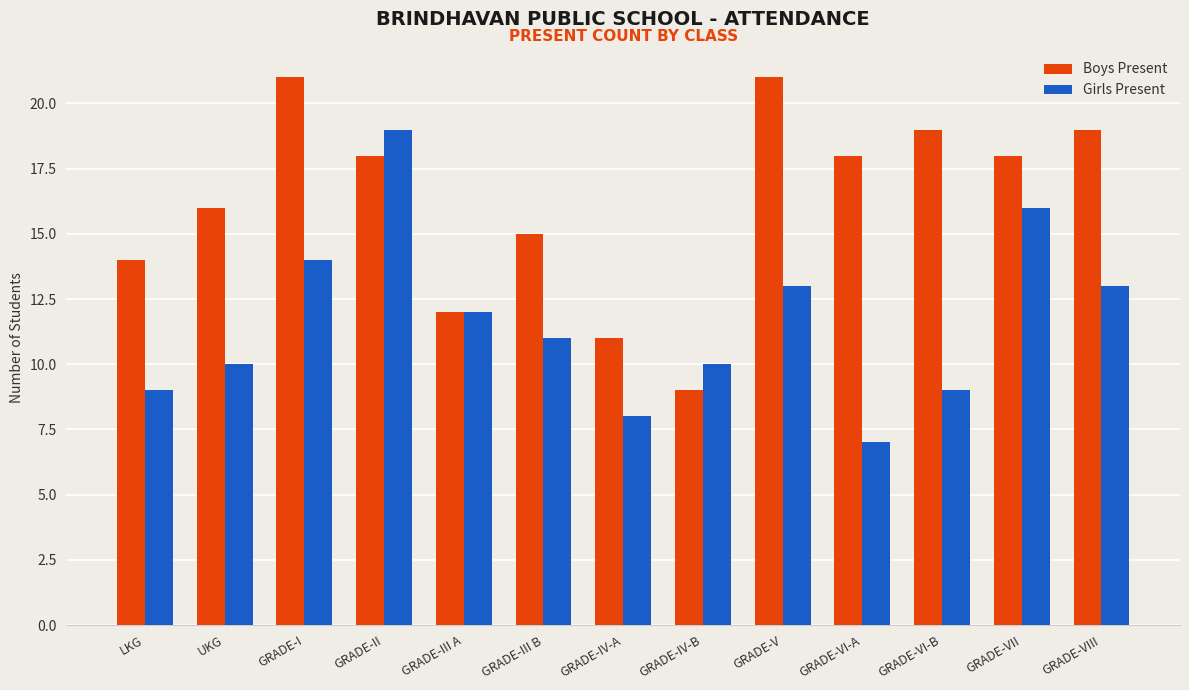

The value of Boys Present at GRADE-I is 21. True or false?

True